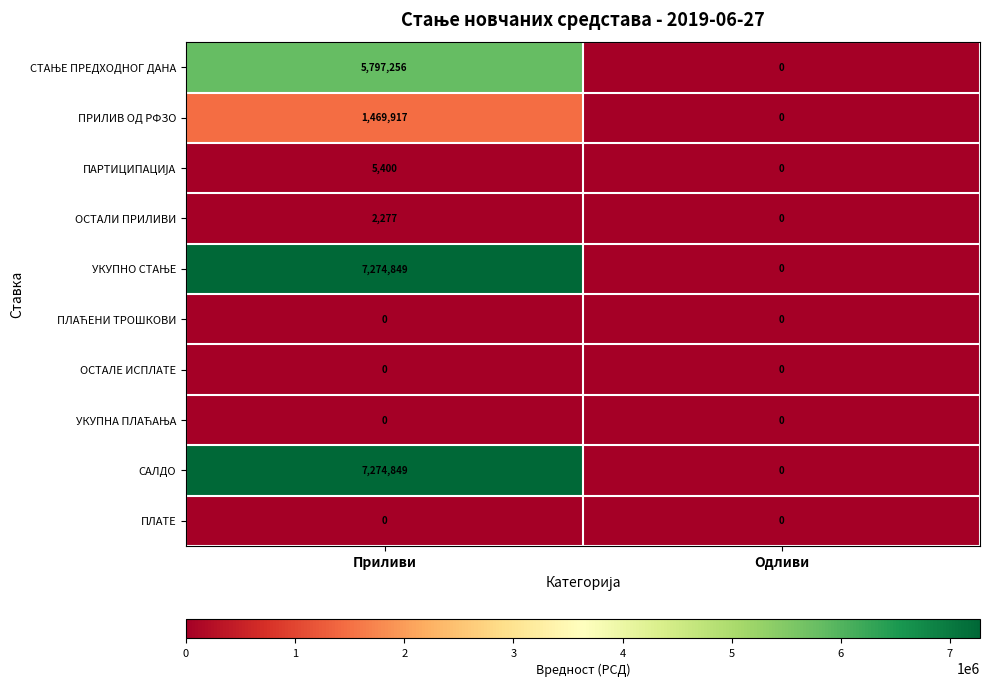

What is the total value across all series at Приливи?

21824548